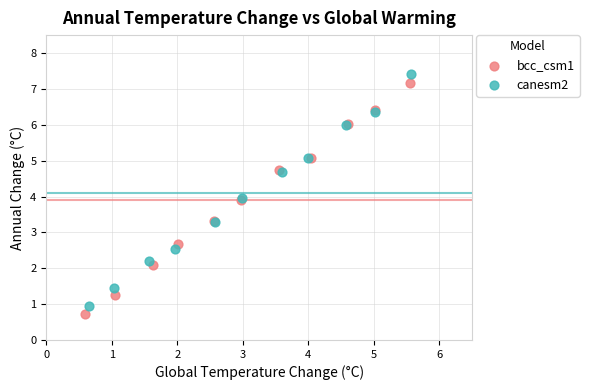

Which series has the widest spread of Y values?

canesm2